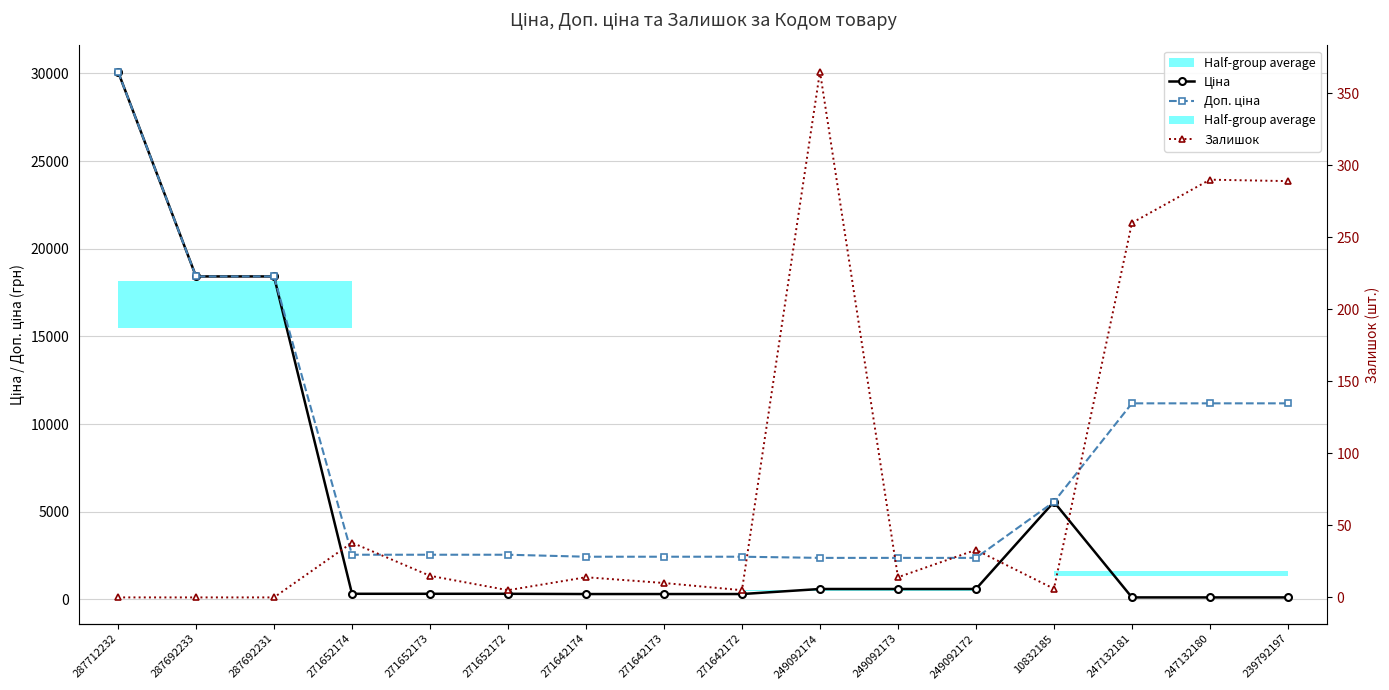

Reading left to right, transcribe all the data shown in this chart.

Ціна: 287712232=30102.8	287692233=18420.9	287692231=18420.9	271652174=318.3	271652173=318.3	271652172=318.3	271642174=304.1	271642173=304.1	271642172=304.1	249092174=591.6	249092173=591.6	249092172=591.6	10832185=5560.3	247132181=111.8	247132180=111.8	239792197=111.8
Доп. ціна: 287712232=30102.8	287692233=18420.9	287692231=18420.9	271652174=2546.4	271652173=2546.4	271652172=2546.4	271642174=2432.8	271642173=2432.8	271642172=2432.8	249092174=2366.5	249092173=2366.5	249092172=2366.5	10832185=5560.3	247132181=11182.0	247132180=11182.0	239792197=11182.0
Залишок: 287712232=0.0	287692233=0.0	287692231=0.0	271652174=38.0	271652173=15.0	271652172=5.0	271642174=14.0	271642173=10.0	271642172=5.0	249092174=365.0	249092173=14.0	249092172=33.0	10832185=6.0	247132181=260.0	247132180=290.0	239792197=289.0